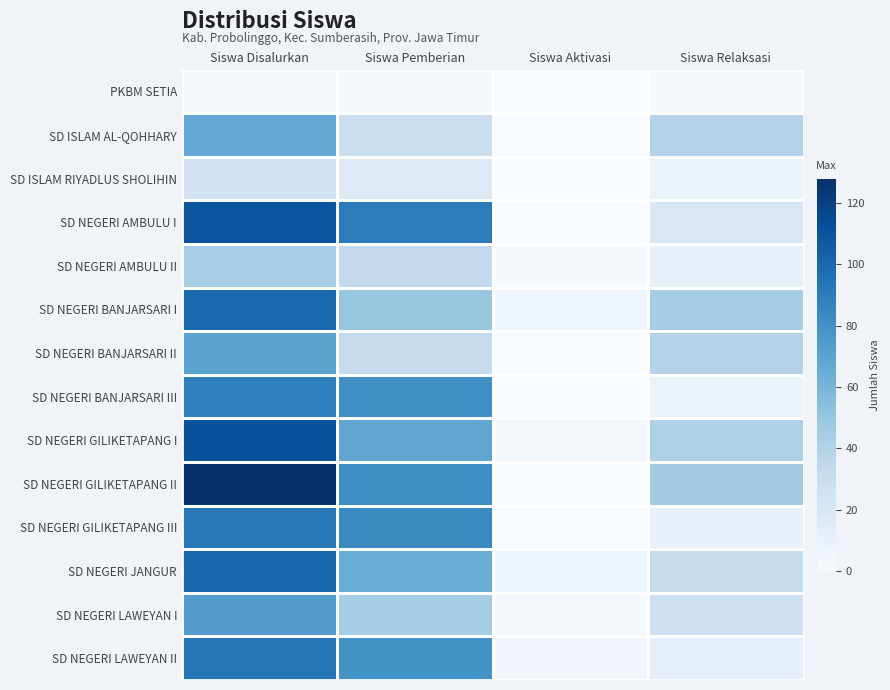

How many categories are shown in the chart?

4